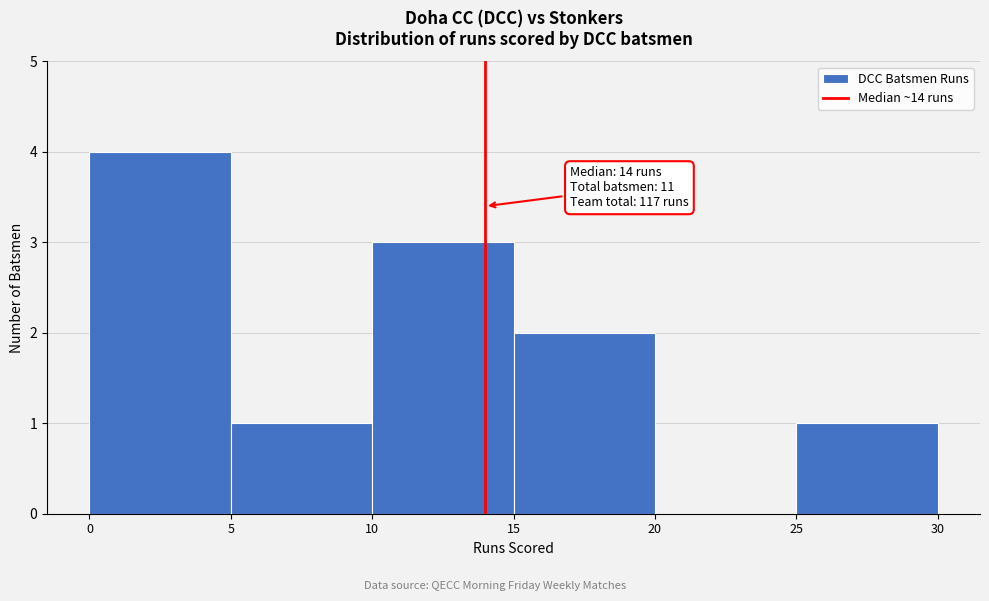

Over which range of the x-axis is the bar tallest?

0 to 5